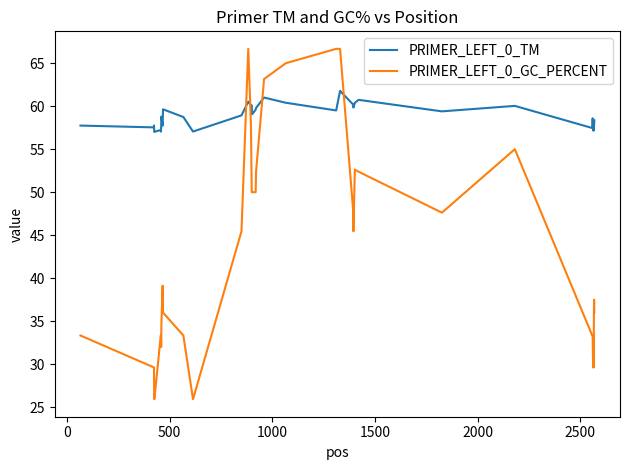

True or false: PRIMER_LEFT_0_GC_PERCENT and PRIMER_LEFT_0_TM intersect in this chart.

True